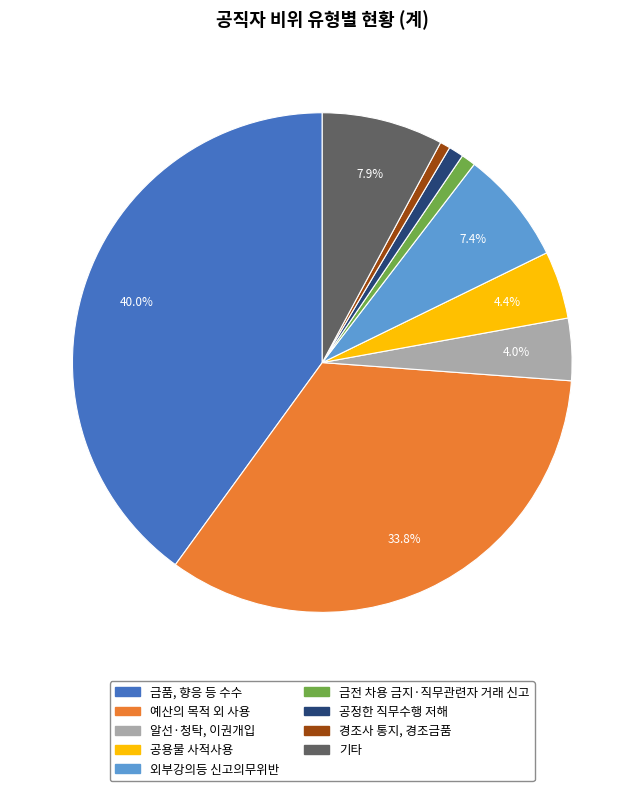

Between 금품, 향응 등 수수 and 외부강의등 신고의무위반, which is larger?

금품, 향응 등 수수